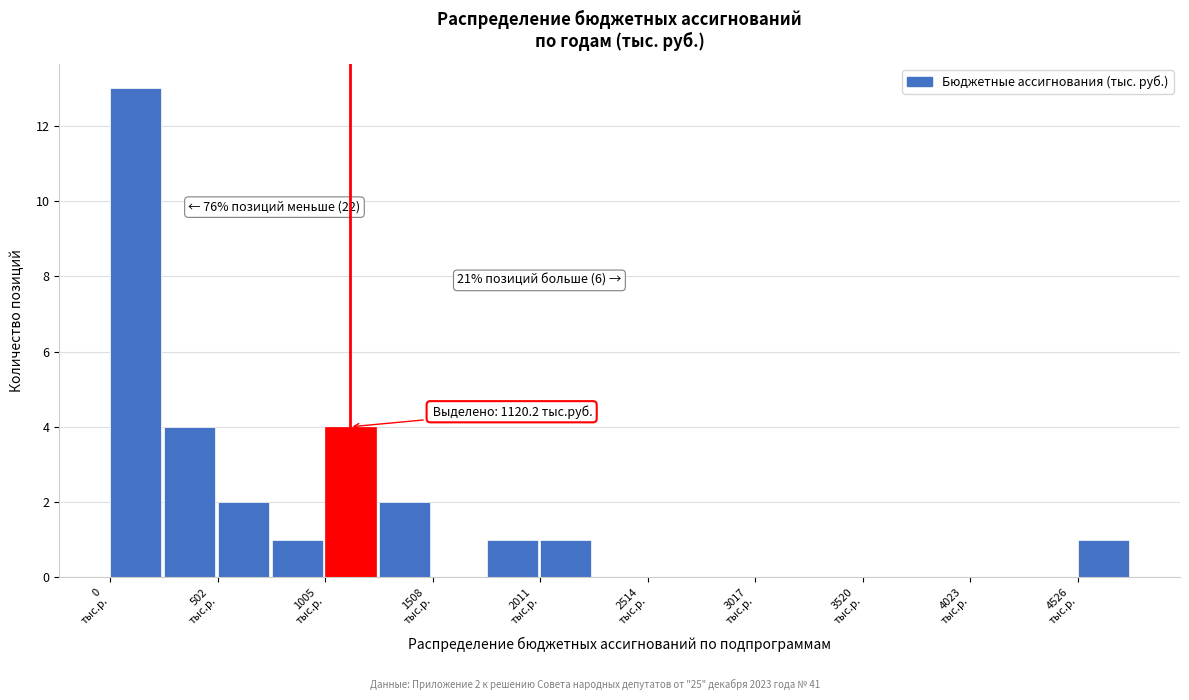

Around what value on the x-axis is the tallest bar? Give the approximate position of its centre, as read against the axis.

100